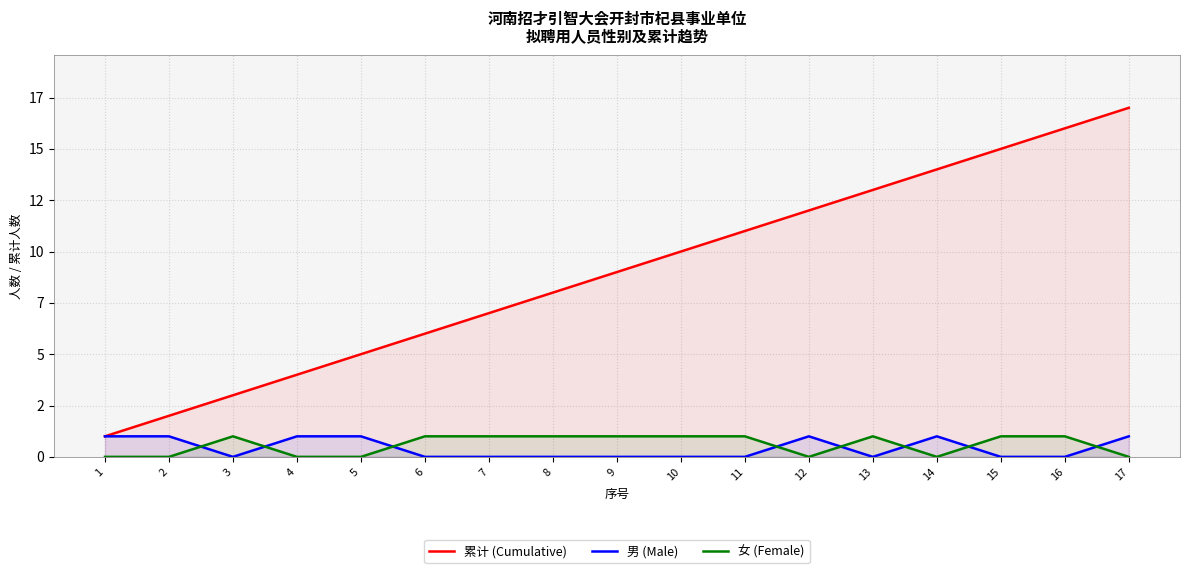

Reading left to right, transcribe all the data shown in this chart.

累计 (Cumulative): 1=1	2=2	3=3	4=4	5=5	6=6	7=7	8=8	9=9	10=10	11=11	12=12	13=13	14=14	15=15	16=16	17=17
男 (Male): 1=1	2=1	3=0	4=1	5=1	6=0	7=0	8=0	9=0	10=0	11=0	12=1	13=0	14=1	15=0	16=0	17=1
女 (Female): 1=0	2=0	3=1	4=0	5=0	6=1	7=1	8=1	9=1	10=1	11=1	12=0	13=1	14=0	15=1	16=1	17=0